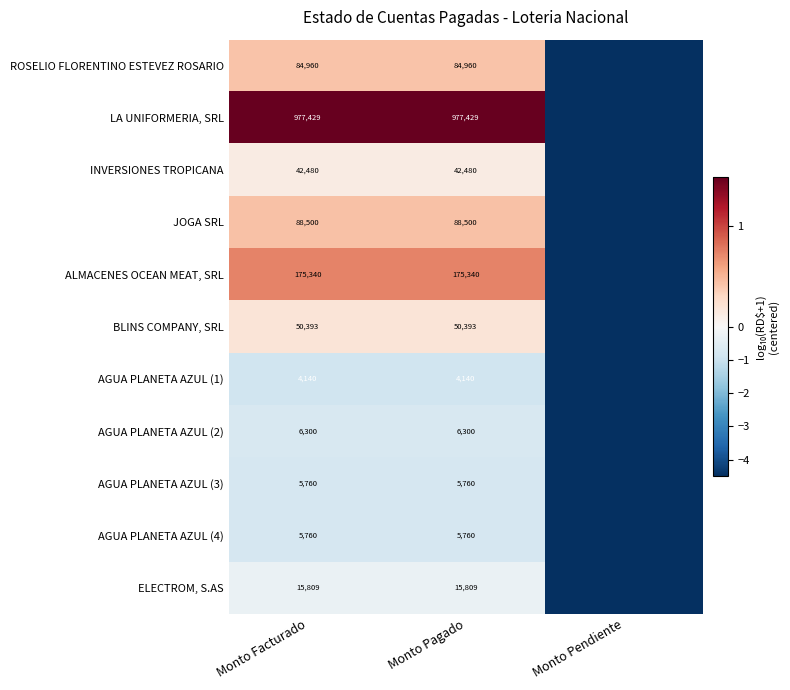

Is the value of AGUA PLANETA AZUL (1) at Monto Facturado greater than the value of BLINS COMPANY, SRL at Monto Facturado?

No